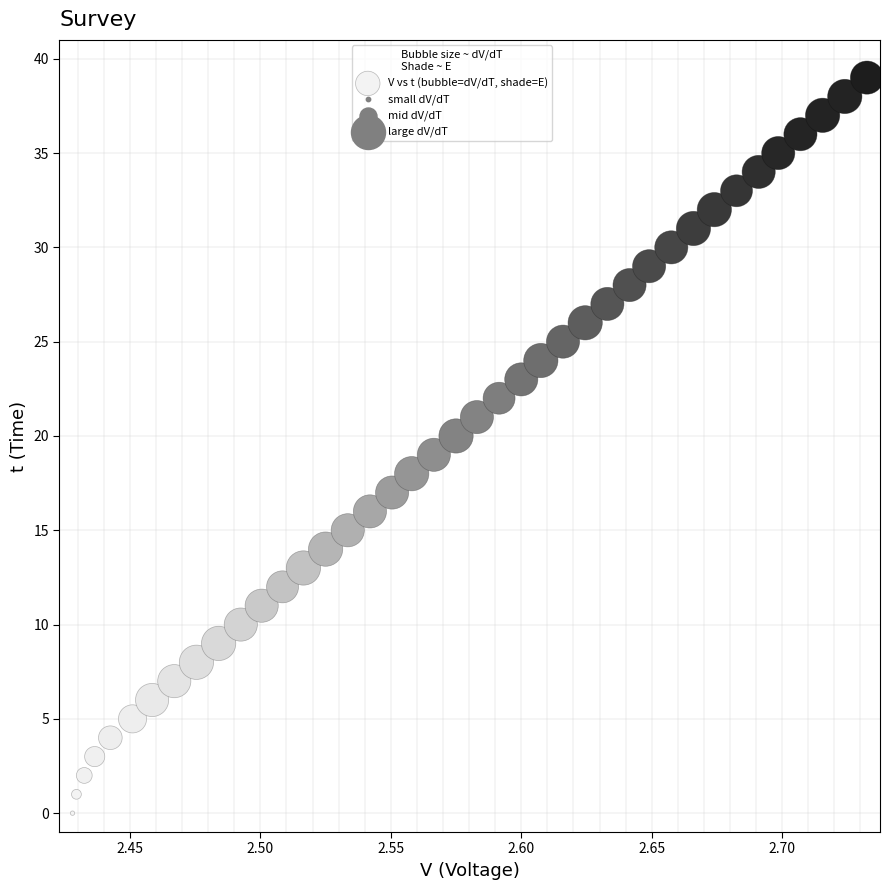

What is the range of Y values (max minus min)?

39